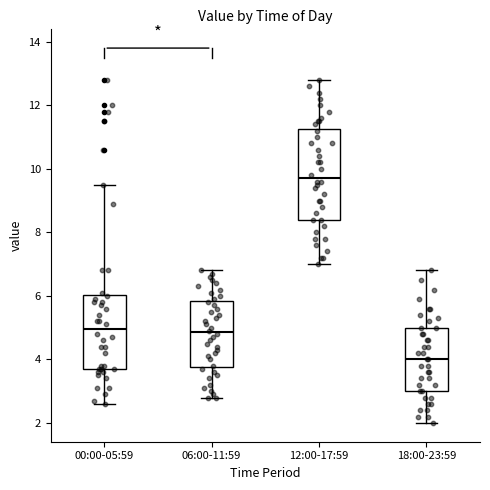

Comparing the boxes themselves (not the whiskers), which one is the tallest?

12:00-17:59